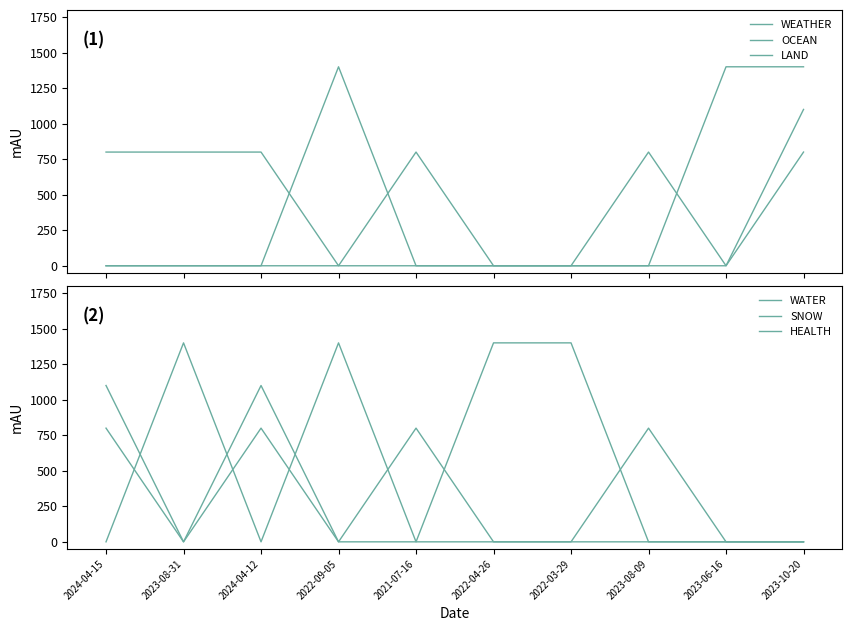

True or false: WEATHER has more than 0 interior local peaks.

True